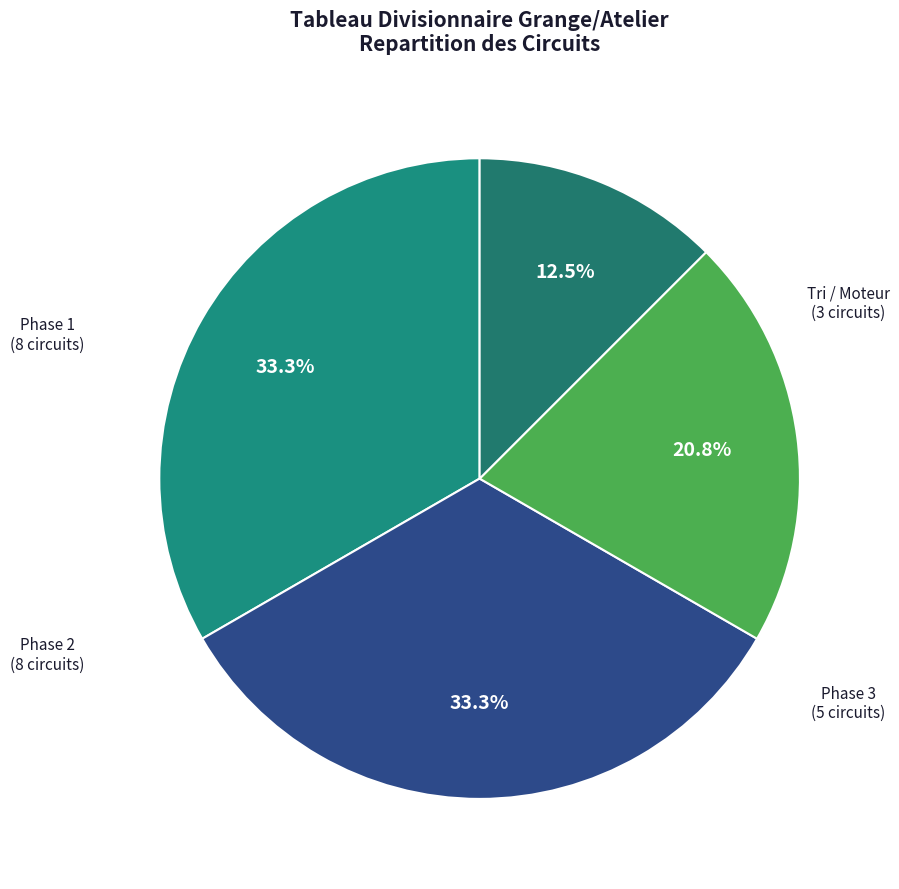

To the nearest percent, what is the difference between the largest and smallest slice percentages?

21%